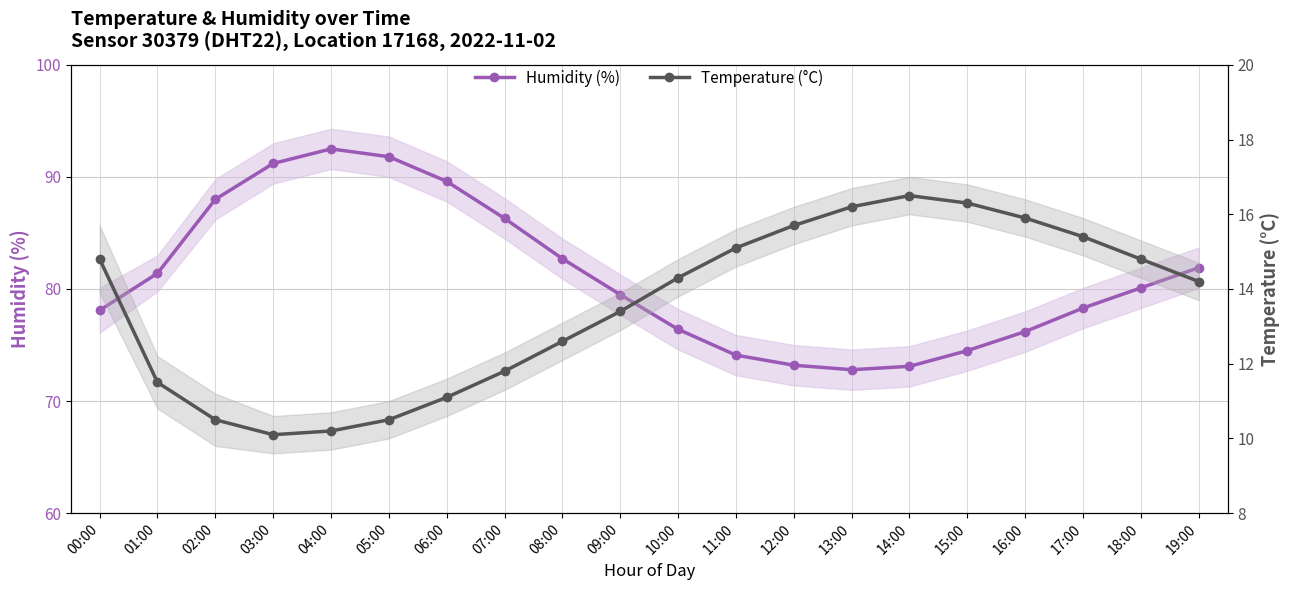

The value of Temperature (°C) at 10:00 is 20.1. True or false?

False